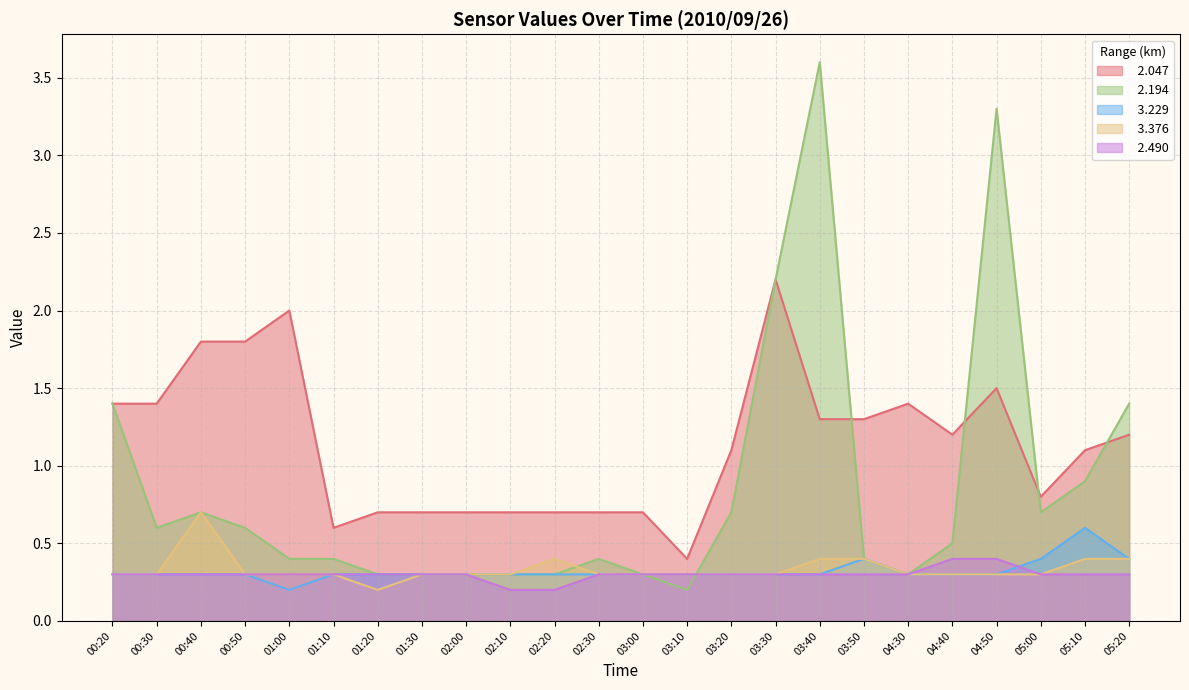

How many   3.229 values are between 0 and 1?

24